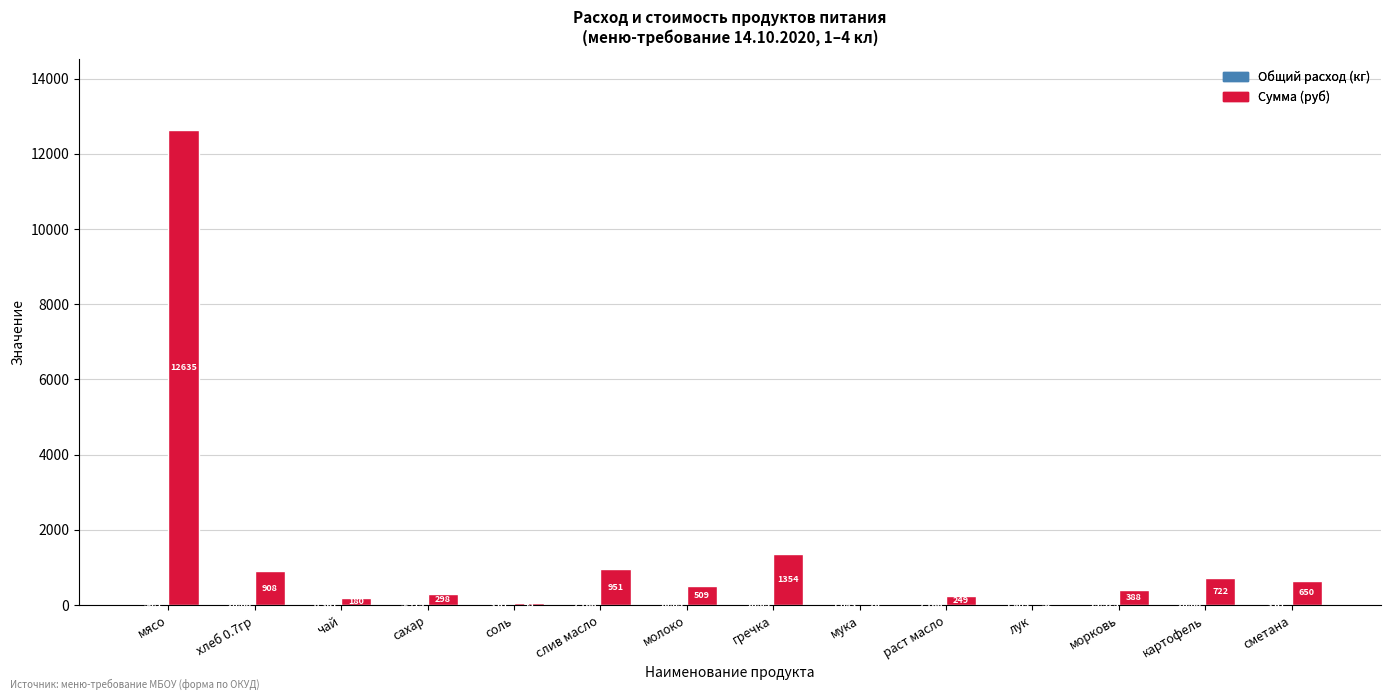

How many categories are shown in the chart?

14